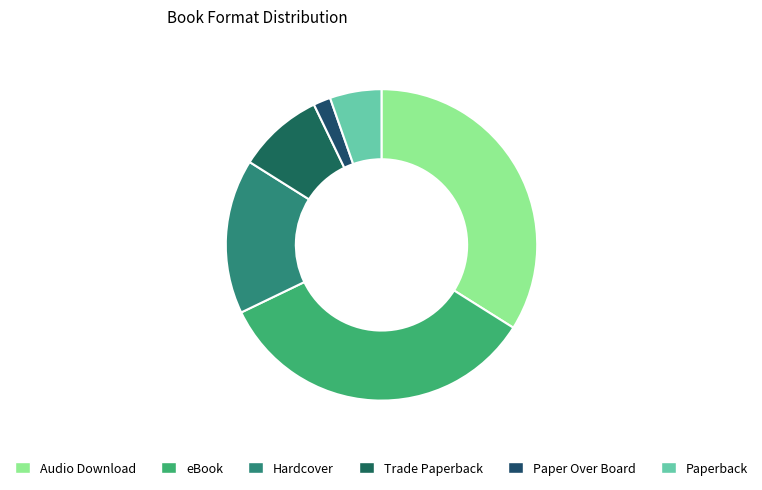

How many segments does this pie chart have?

6